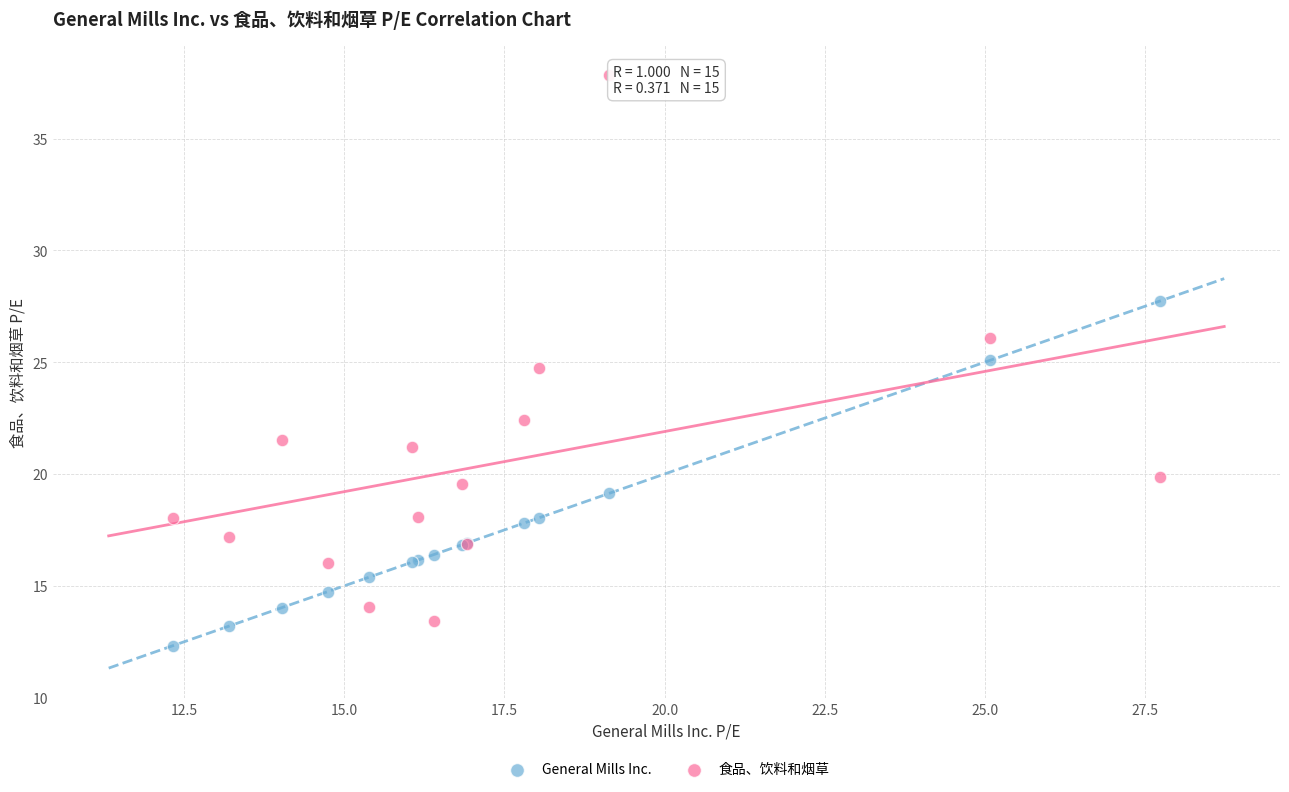

What is the X range (max minus min) for the scatter plot?

15.4